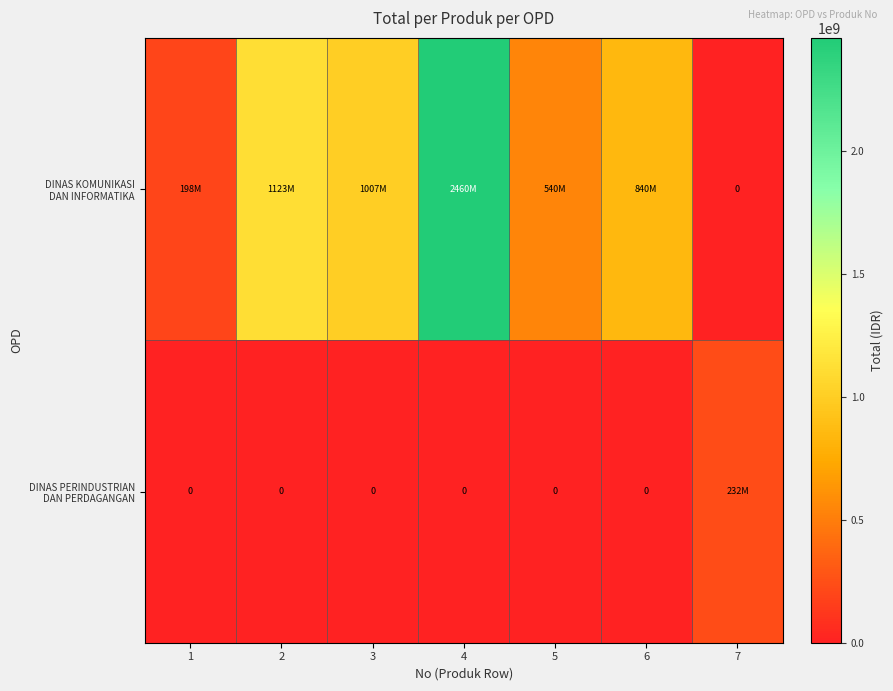

How many values in the DINAS KOMUNIKASI DAN INFORMATIKA series exceed 840000000?

3